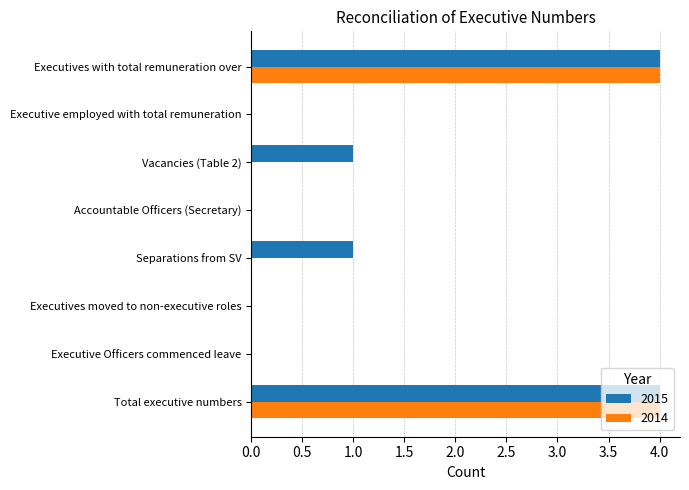

What is the sum of all 2015 values?

10